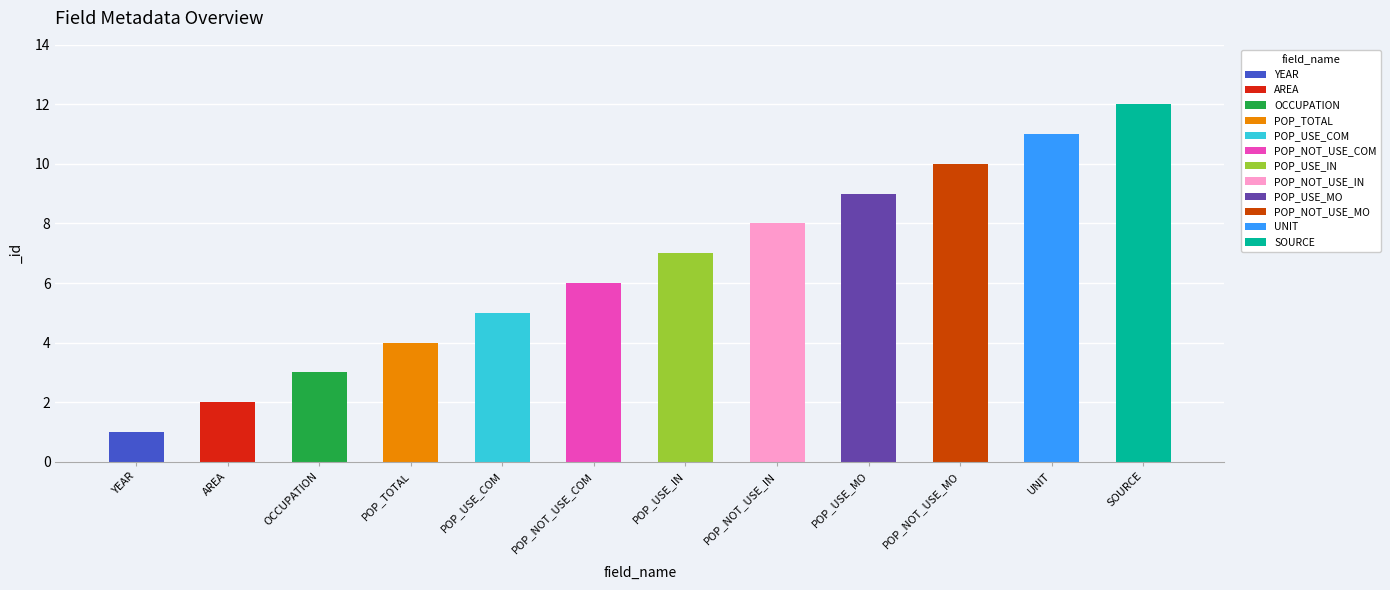

What is the ratio of the value at POP_USE_MO to the value at POP_NOT_USE_MO?

0.9